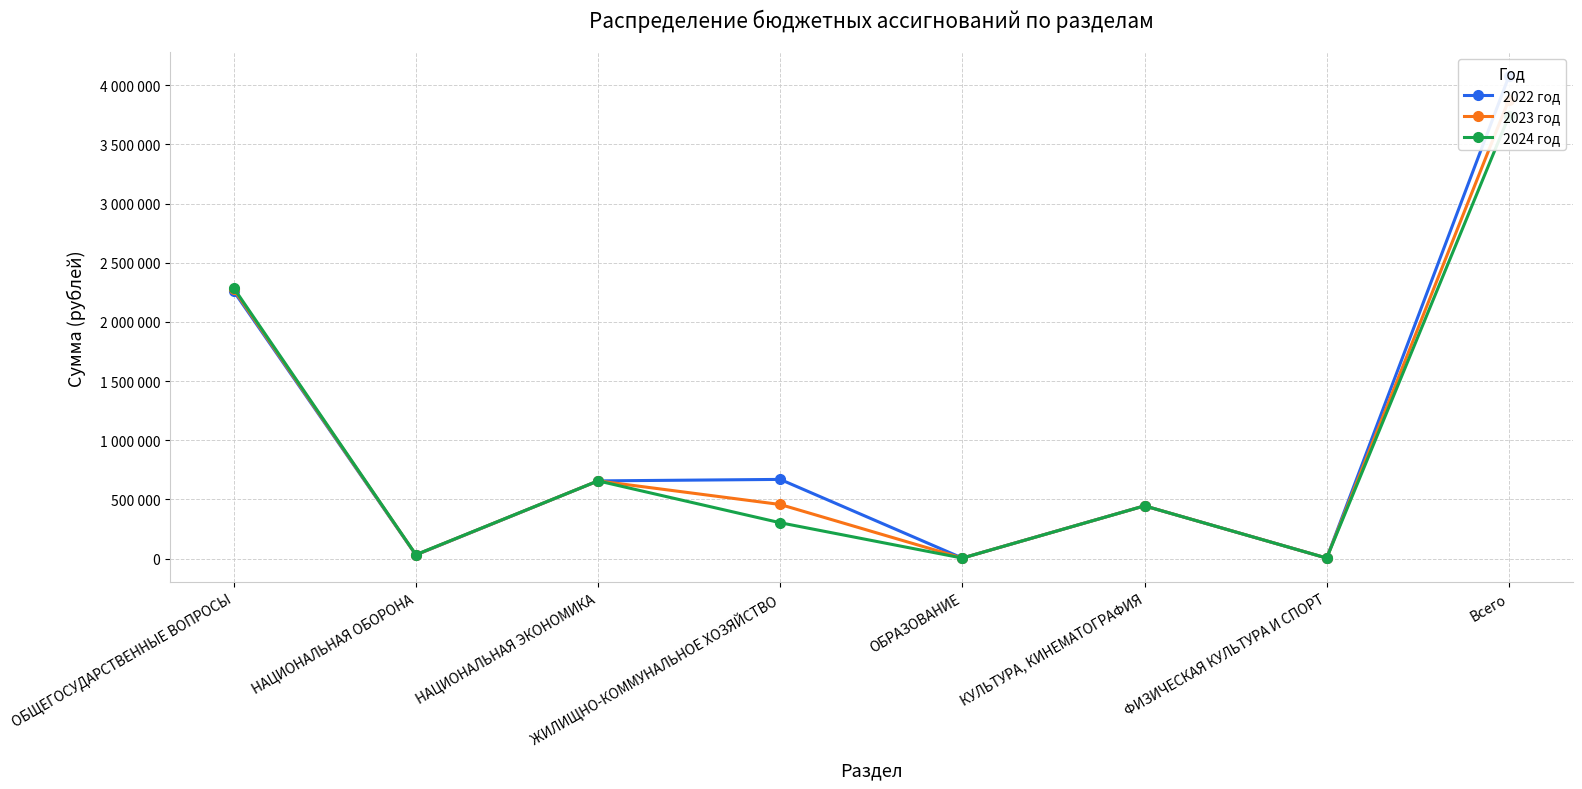

What is the label of the 6th point from the right?

НАЦИОНАЛЬНАЯ ЭКОНОМИКА